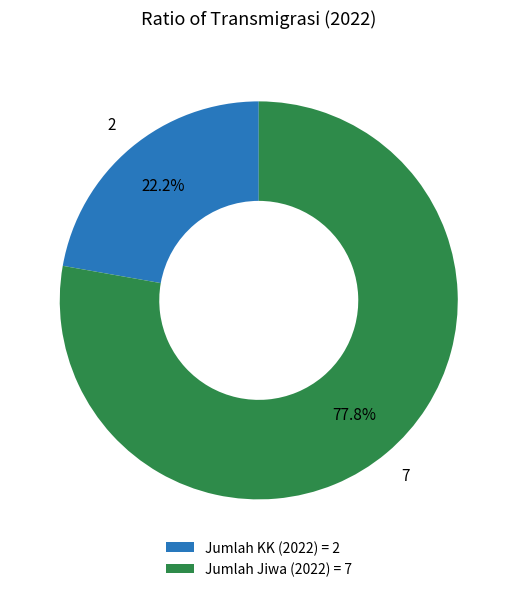

How many segments does this pie chart have?

2